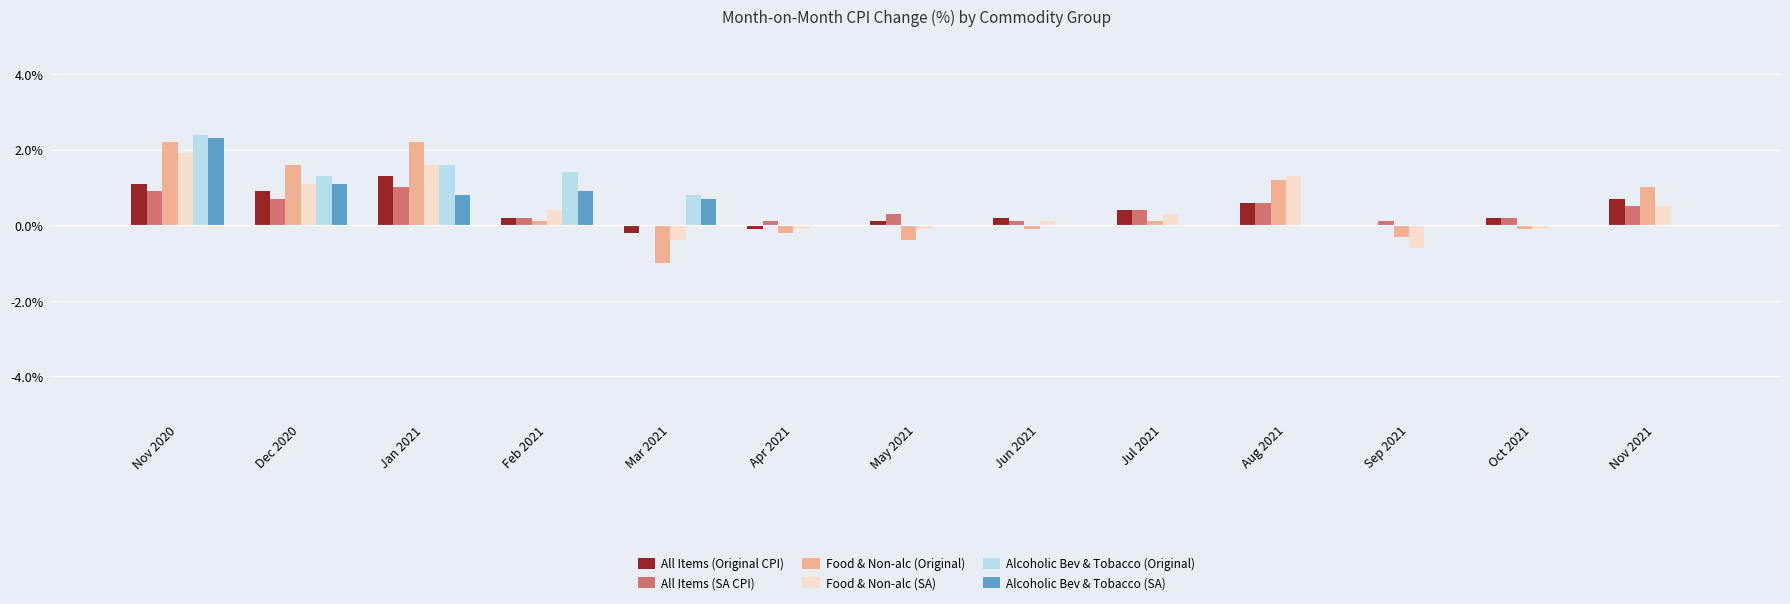

Are the bars horizontal?

No